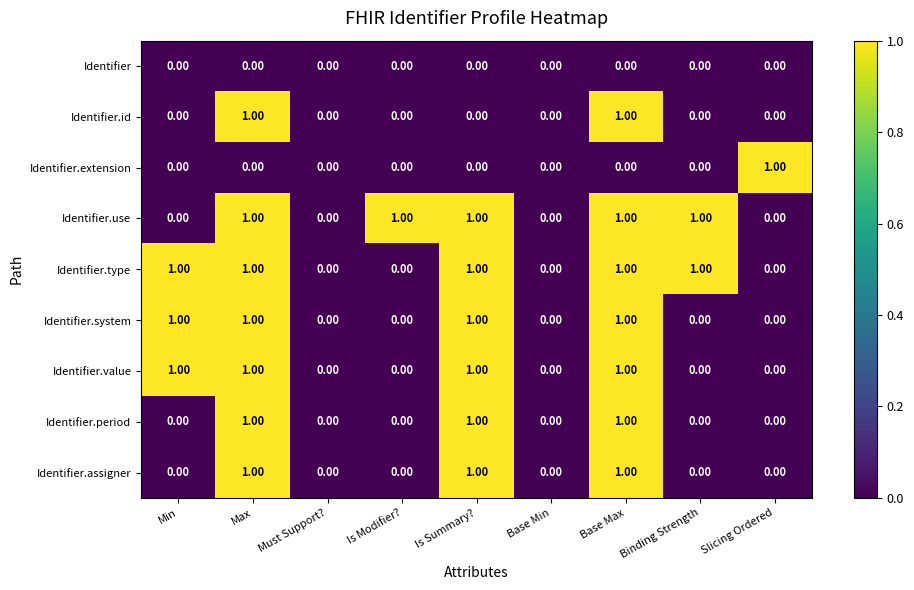

Between Is Modifier? and Binding Strength, which series saw the biggest shift?

Identifier.type